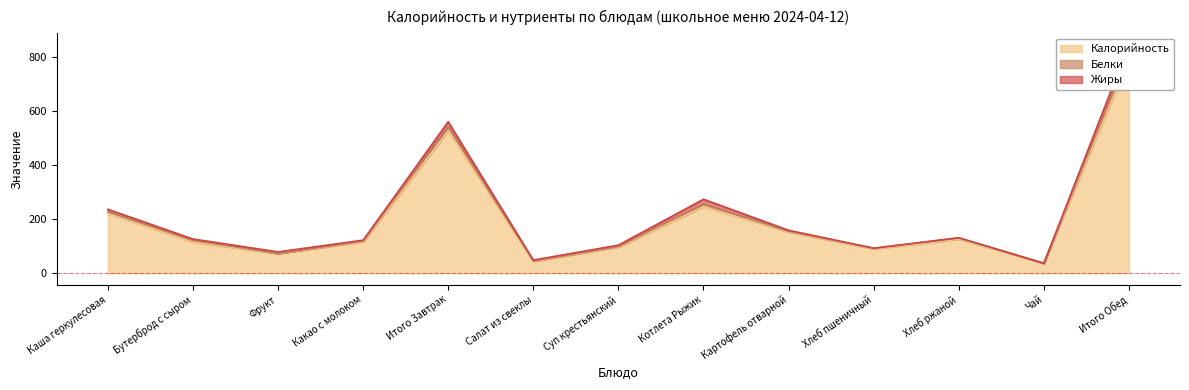

Reading right to left, what are all the values shown in this chart?

Калорийность: Итого Обед=791.0	Чай=37.0	Хлеб ржаной=126.0	Хлеб пшеничный=90.0	Картофель отварной=152.0	Котлета Рыжик=246.0	Суп крестьянский=97.0	Салат из свеклы=44.0	Итого Завтрак=525.0	Какао с молоком=116.0	Фрукт=73.0	Бутерброд с сыром=115.0	Каша геркулесовая=221.0
Белки: Итого Обед=23.1	Чай=0.0	Хлеб ржаной=4.3	Хлеб пшеничный=2.6	Картофель отварной=3.0	Котлета Рыжик=9.5	Суп крестьянский=1.9	Салат из свеклы=1.7	Итого Завтрак=16.7	Какао с молоком=3.1	Фрукт=0.0	Бутерброд с сыром=6.6	Каша геркулесовая=6.4
Жиры: Итого Обед=30.0	Чай=0.0	Хлеб ржаной=1.0	Хлеб пшеничный=0.0	Картофель отварной=3.9	Котлета Рыжик=18.0	Суп крестьянский=5.0	Салат из свеклы=3.0	Итого Завтрак=18.0	Какао с молоком=3.1	Фрукт=6.0	Бутерброд с сыром=5.0	Каша геркулесовая=9.0